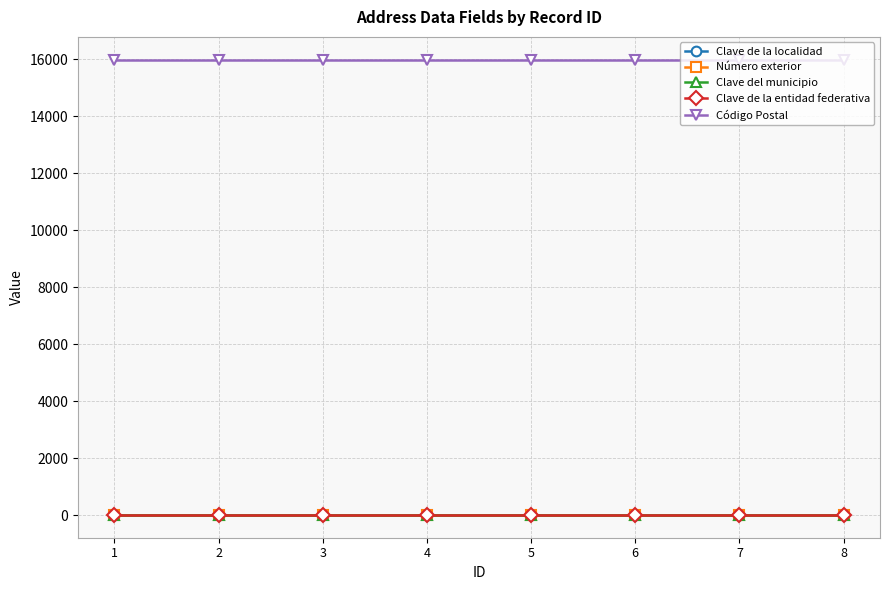

True or false: Clave del municipio and Código Postal intersect in this chart.

False